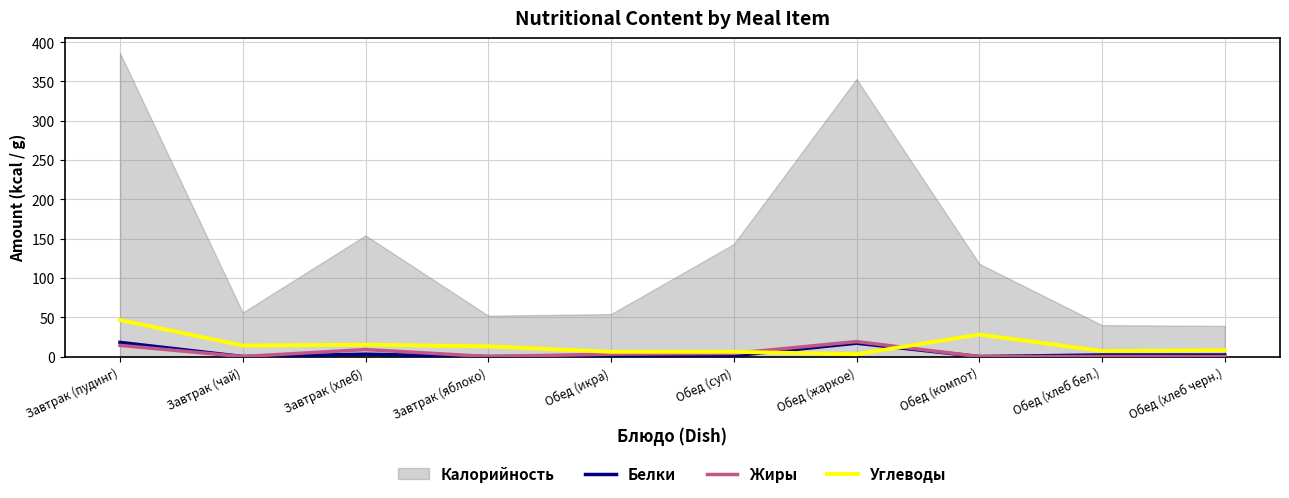

At which category is the sum across all series the highest?

Завтрак (пудинг)